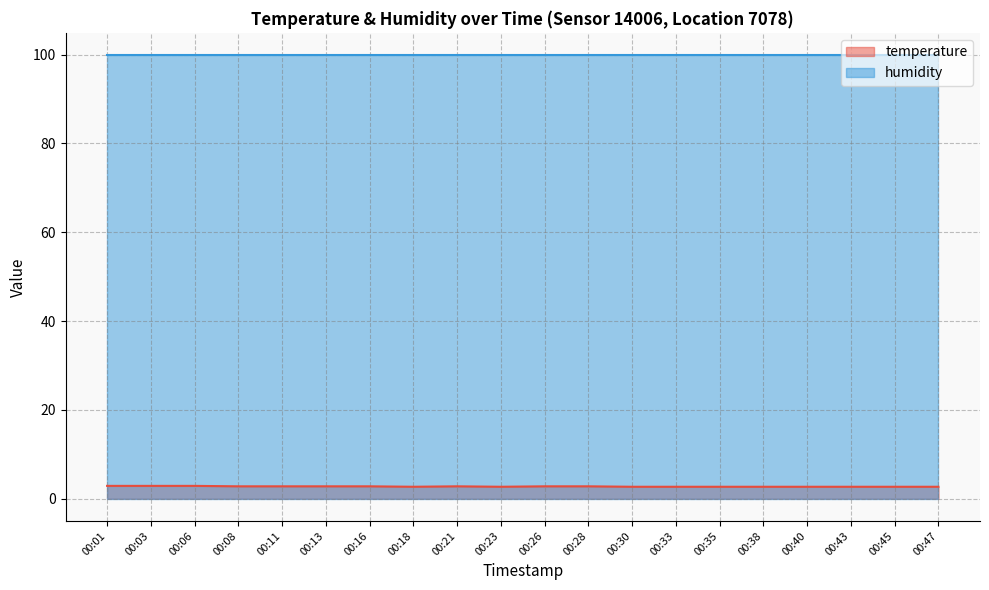

What is the minimum value shown in the chart?

2.7